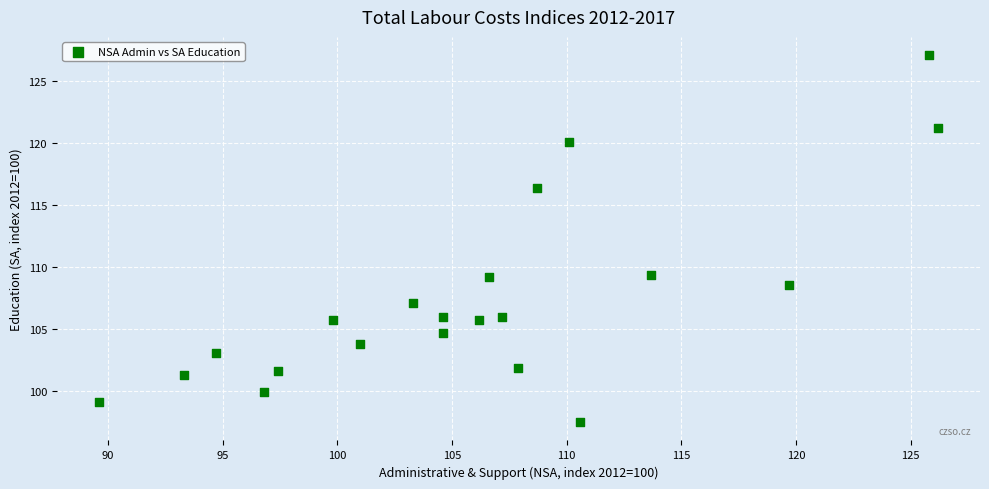

What is the range of X values (max minus min)?

36.6